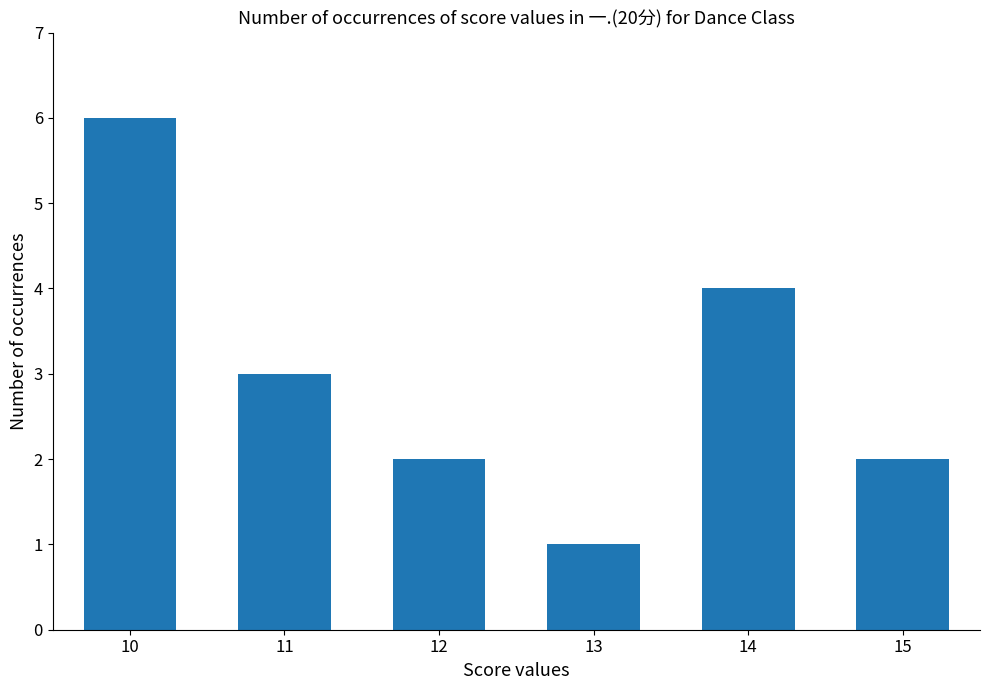

How many categories are shown in the chart?

6